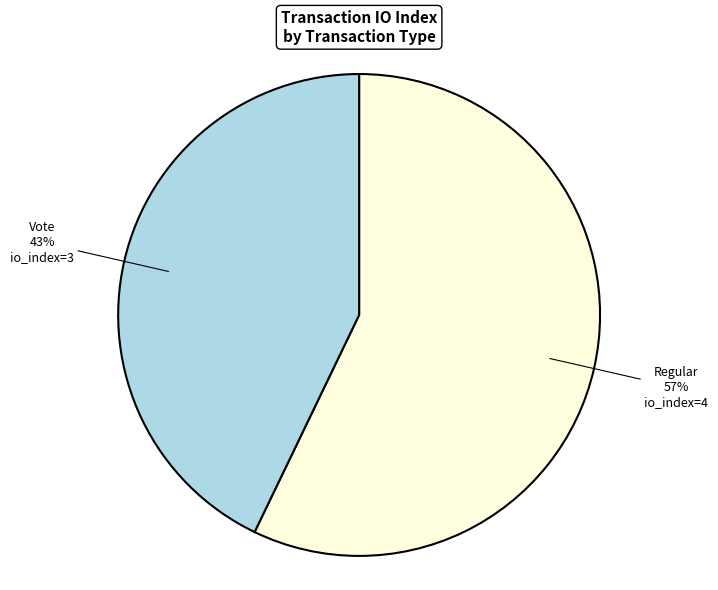

How many slices are in this pie chart?

2